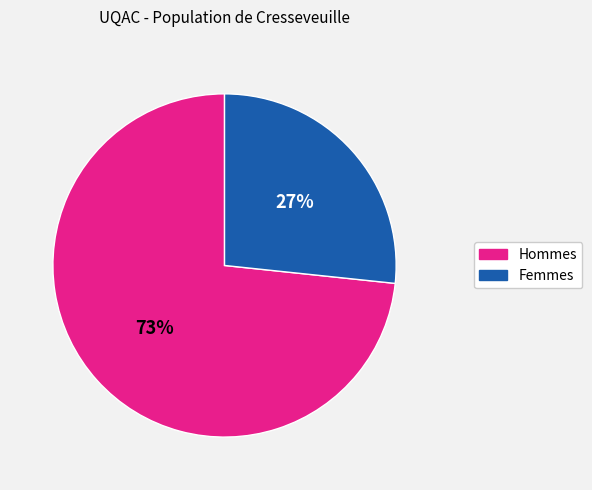

To the nearest percent, what is the average slice percentage?

50%